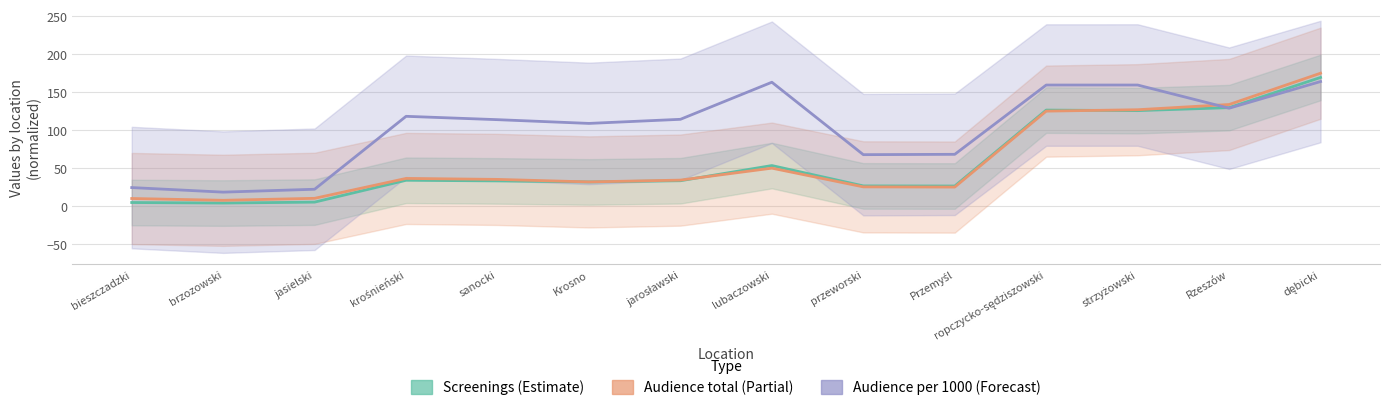

List the series in order of their peak value, highest first.

Audience total (Partial), Screenings (Estimate), Audience per 1000 (Forecast)